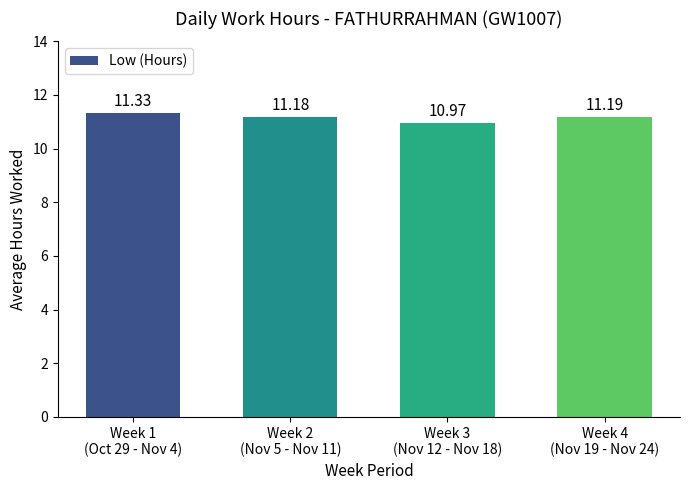

What is the approximate value at Week 2
(Nov 5 - Nov 11)?

11.2